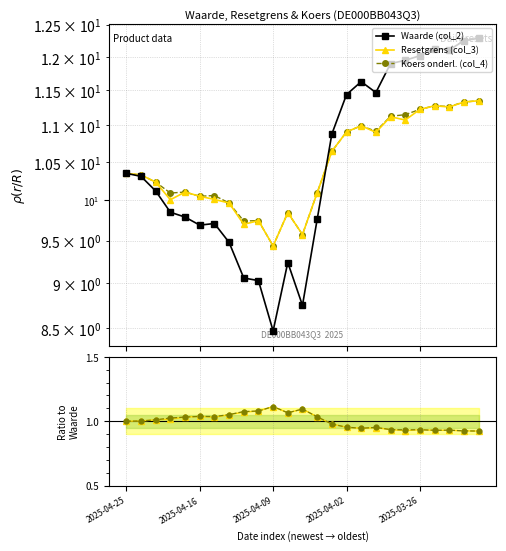

What position from the right is 2025-04-16?

20